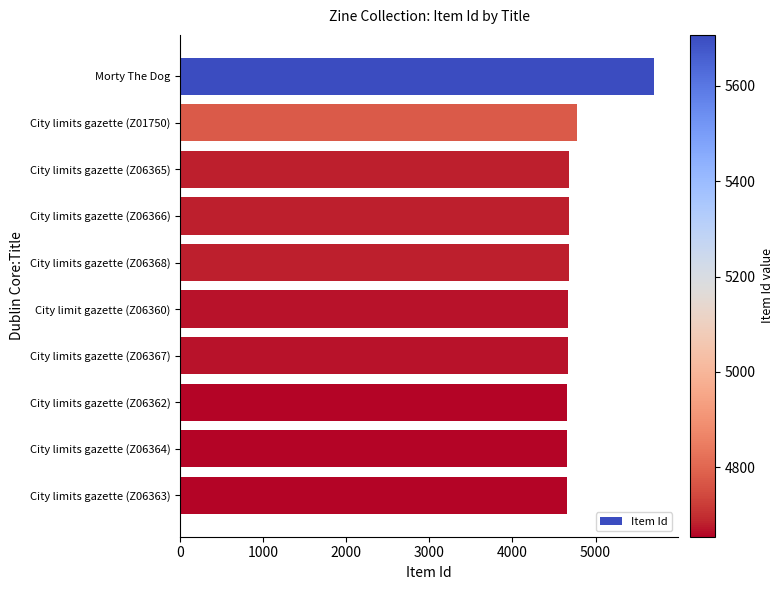

How many bars are there in total?

10